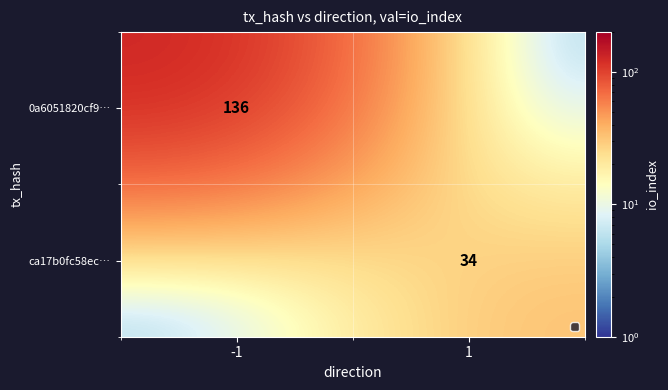

Is it true that ca17b0fc58ec… equals 34 at 1?

True